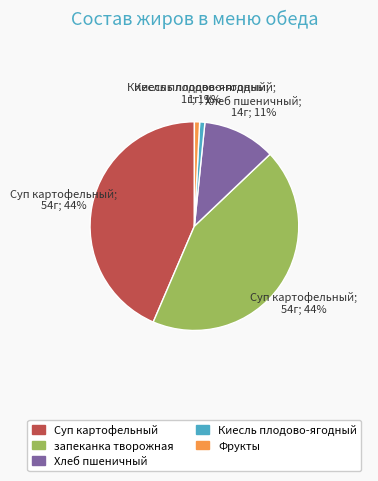

Which has a higher value, запеканка творожная or Хлеб пшеничный?

запеканка творожная